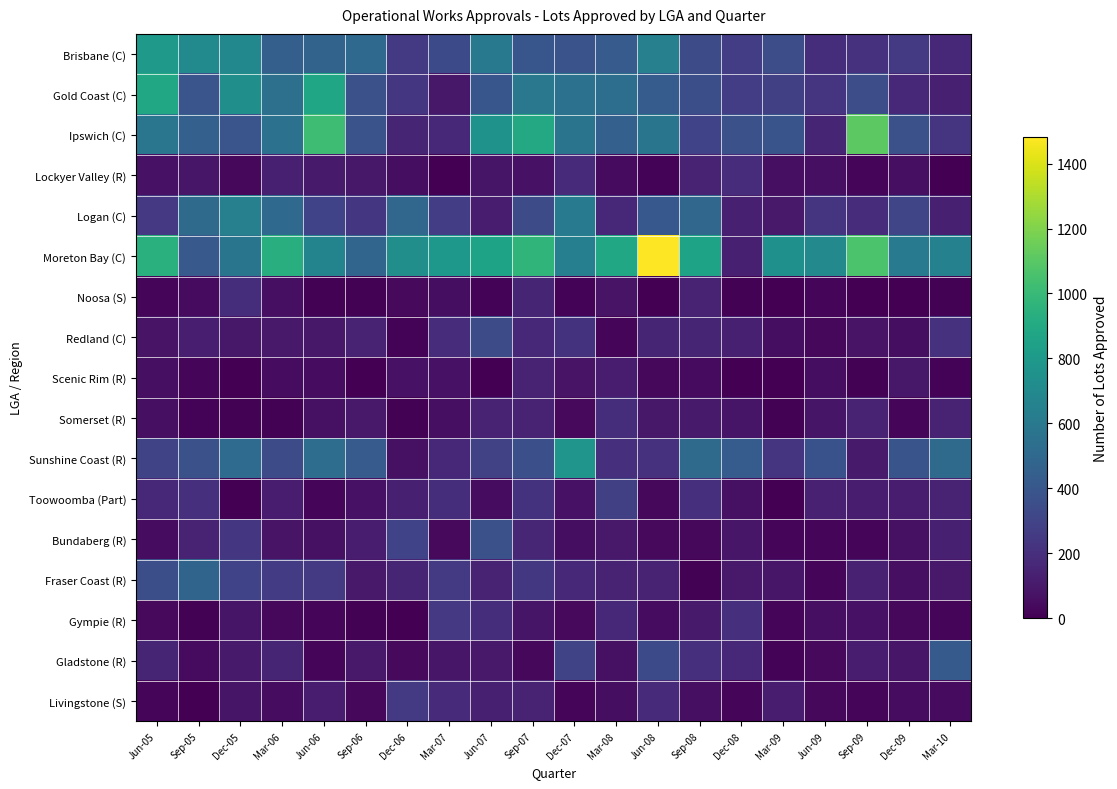

Which series changed the most between Mar-06 and Mar-08?

Logan (C)